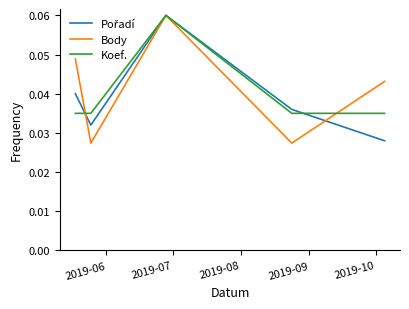

Rank the series by their average value, from highest to lowest.

Body, Koef., Pořadí